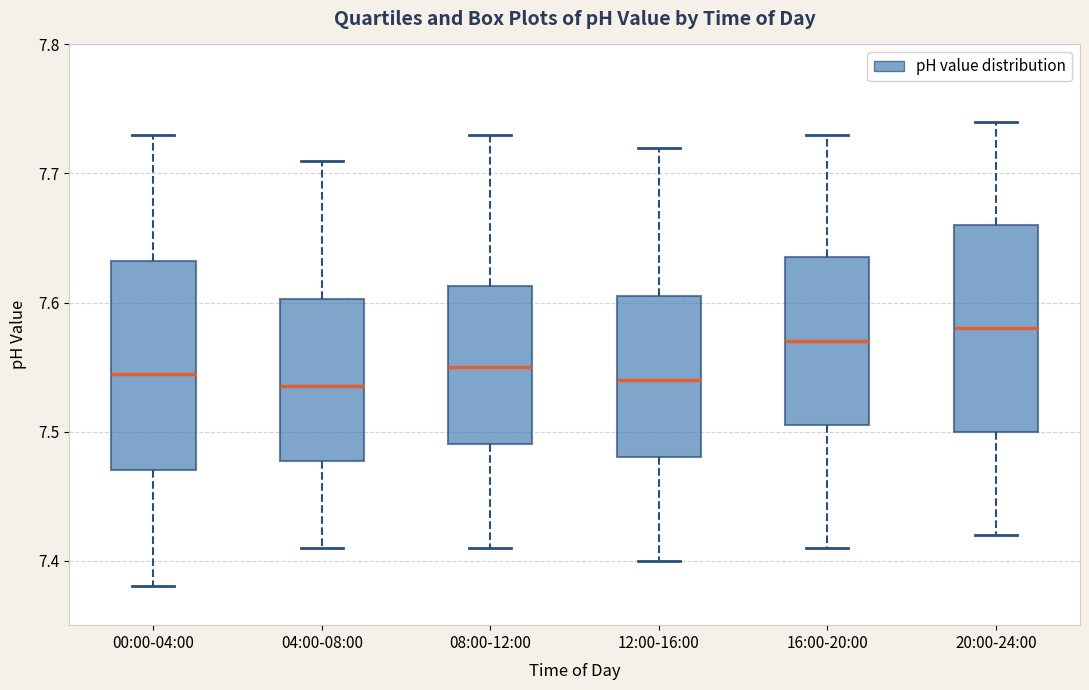

Reading left to right, transcribe this box plot: for each box, give where its median line is, the range the box spans, and where its two whiskers end, as read against the y-axis. The values are not printed on the chart, so give them approximately, as read against the axis.

00:00-04:00: median 7.55, box 7.47 to 7.63, whiskers 7.38 to 7.73
04:00-08:00: median 7.54, box 7.48 to 7.60, whiskers 7.41 to 7.71
08:00-12:00: median 7.55, box 7.49 to 7.61, whiskers 7.41 to 7.73
12:00-16:00: median 7.54, box 7.48 to 7.61, whiskers 7.40 to 7.72
16:00-20:00: median 7.57, box 7.51 to 7.64, whiskers 7.41 to 7.73
20:00-24:00: median 7.58, box 7.50 to 7.66, whiskers 7.42 to 7.74